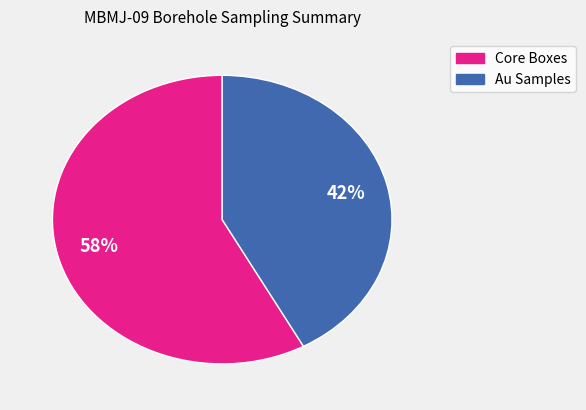

To the nearest percent, what percentage of the pie is Core Boxes?

58%